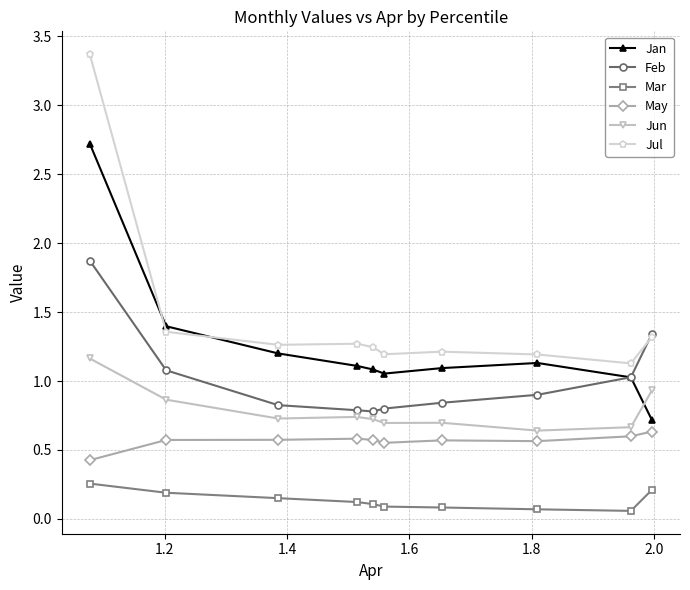

List the series in order of their overall mean, highest first.

Jul, Jan, Feb, Jun, May, Mar